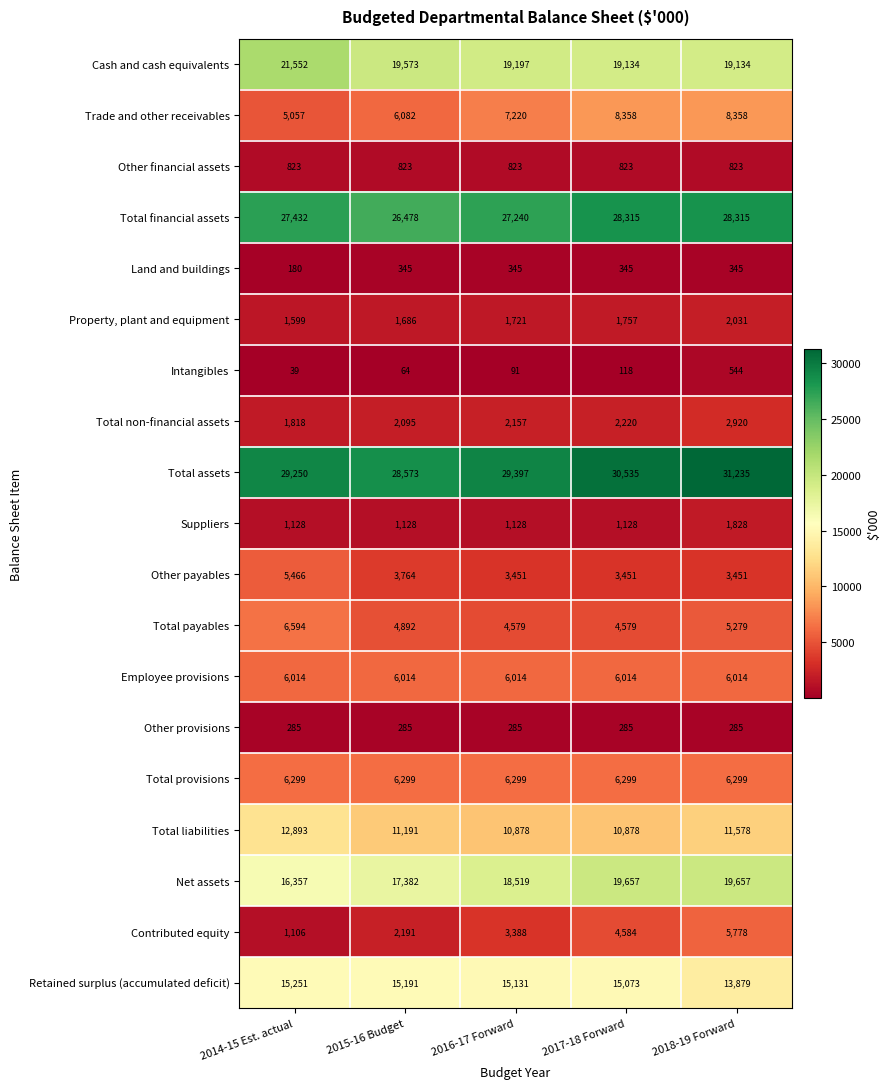

Which series has the largest range (max minus min)?

Contributed equity